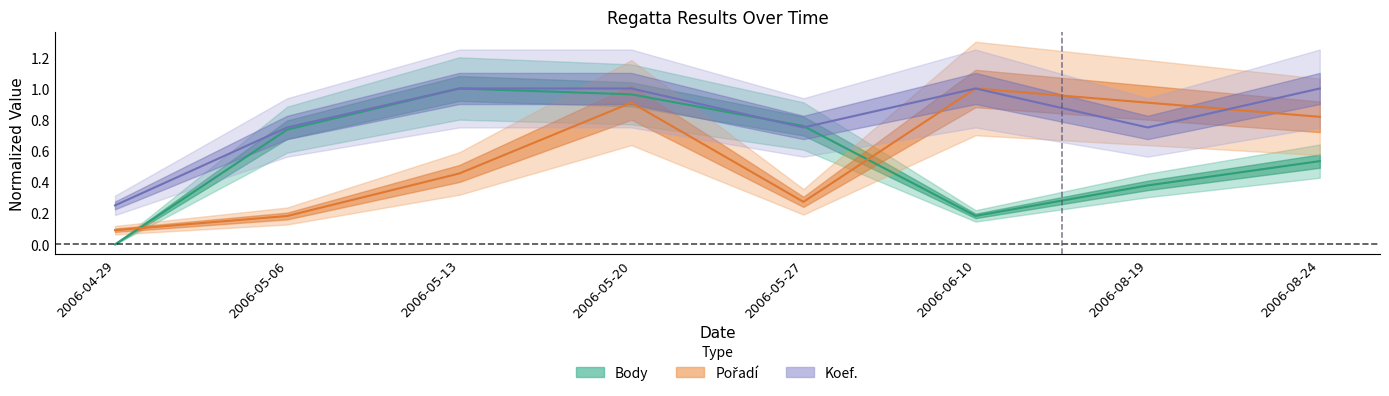

Reading right to left, extract all data points from this chart.

Body: 0.5	0.4	0.2	0.8	1.0	1.0	0.7	0.0
Pořadí: 0.8	0.9	1.0	0.3	0.9	0.5	0.2	0.1
Koef.: 1.0	0.8	1.0	0.8	1.0	1.0	0.8	0.2